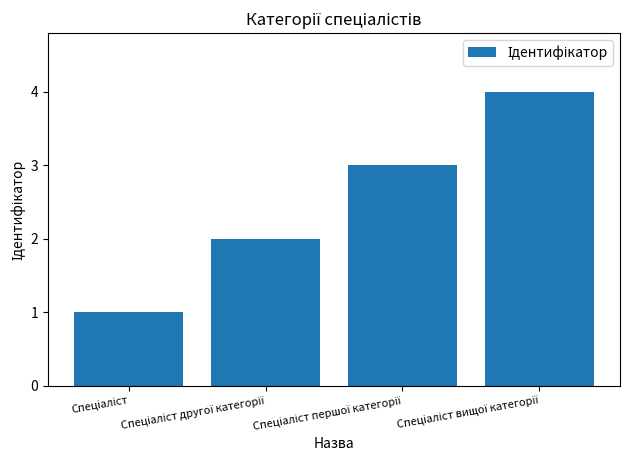

What is the greatest value displayed?

4